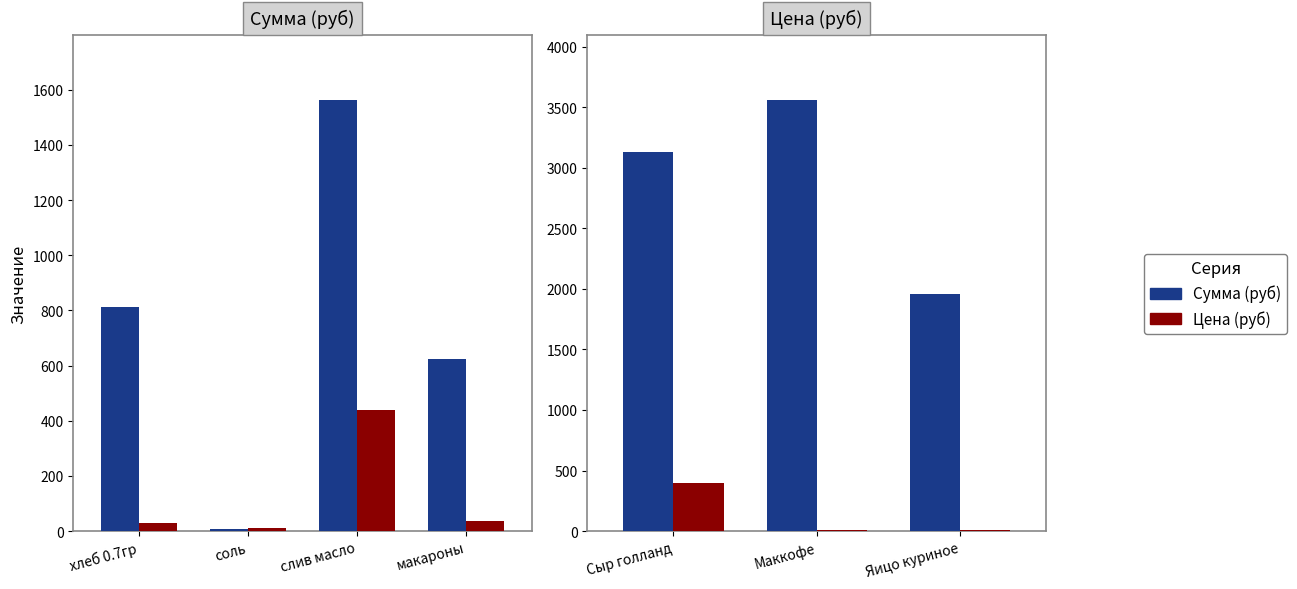

Where does the Цена (руб) series first go above 10?

Сыр голланд